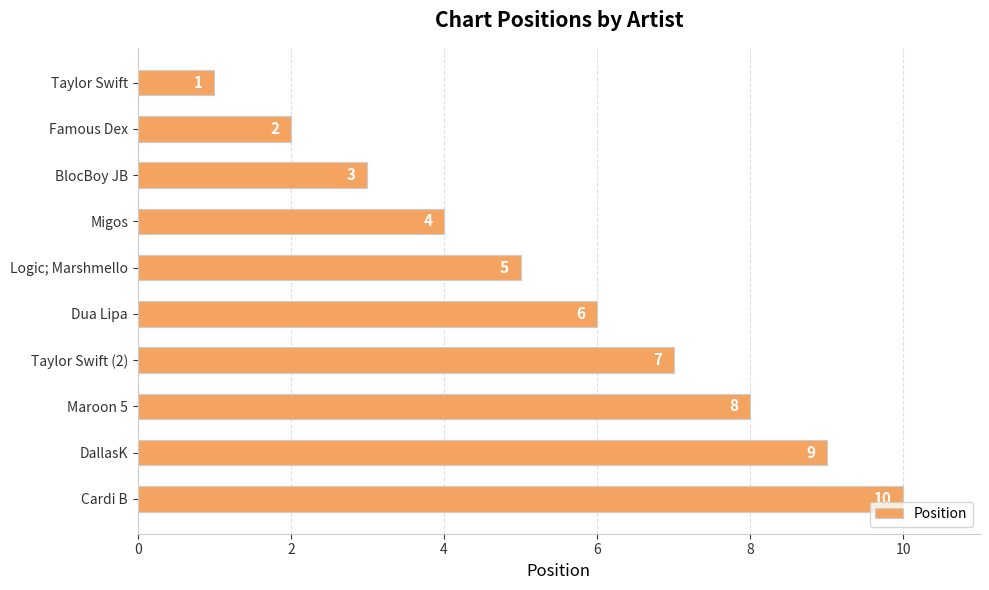

What is the label of the 7th bar from the bottom?

Migos